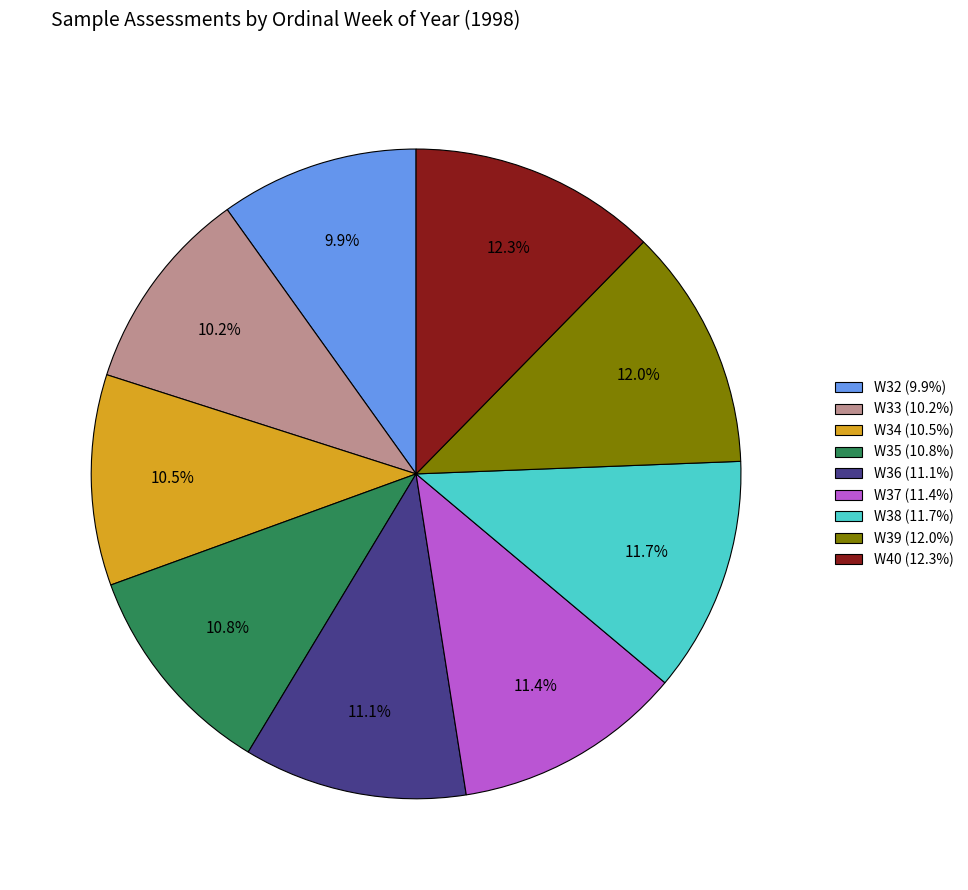

Is there a majority slice in this chart?

No